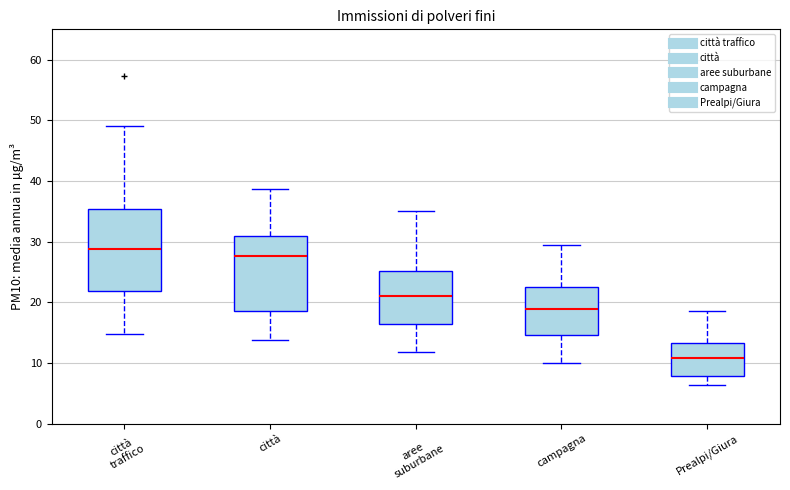

Reading left to right, read every box against the y-axis: the position of its median line, the range the box covers, and the ends of its whiskers. The values are not printed on the chart, so give them approximately, as read against the axis.

città traffico: median 29, box 22 to 35, whiskers 15 to 49
città: median 28, box 19 to 31, whiskers 14 to 39
aree suburbane: median 21, box 17 to 25, whiskers 12 to 35
campagna: median 19, box 15 to 22, whiskers 10 to 30
Prealpi/Giura: median 11, box 8 to 13, whiskers 6 to 19